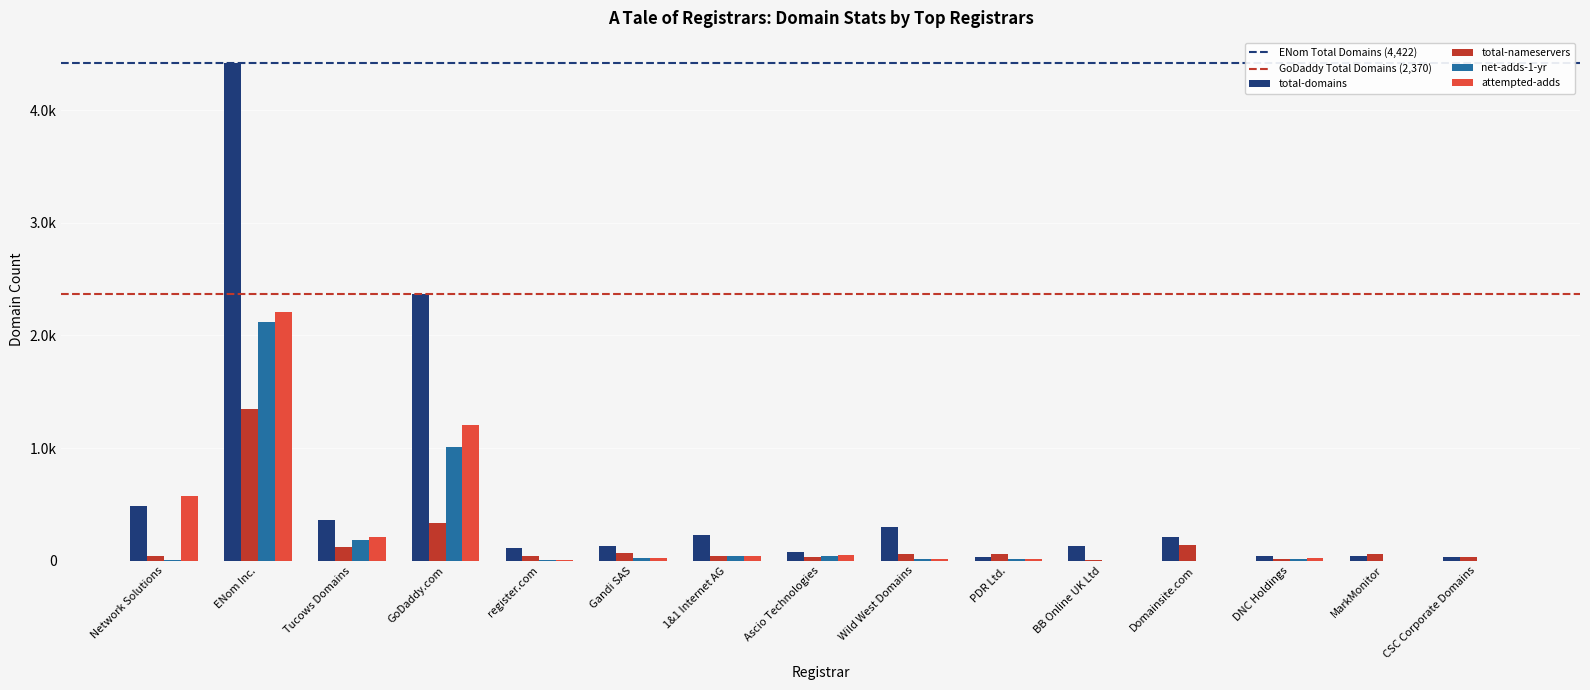

At which category does the chart reach its minimum across all series?

BB Online UK Ltd